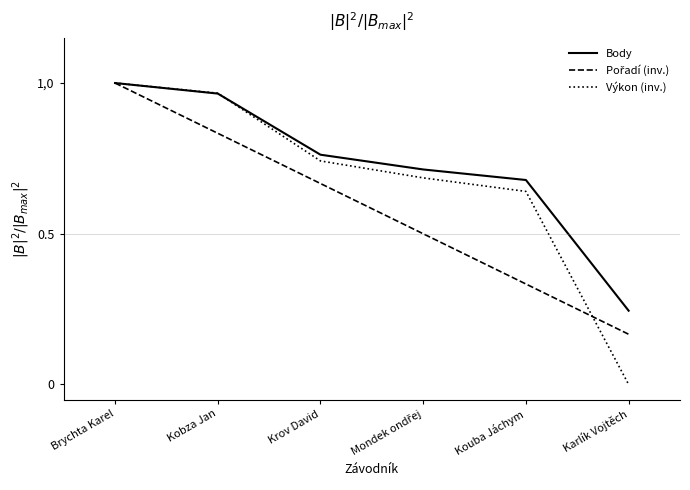

Is this an area chart (filled region under the line)?

No